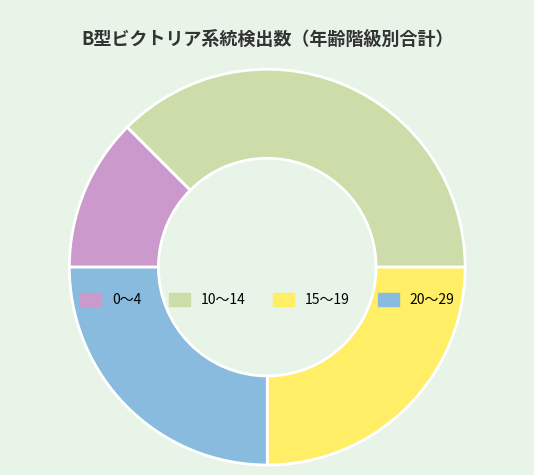

Is there any slice that represents more than half of the pie?

No